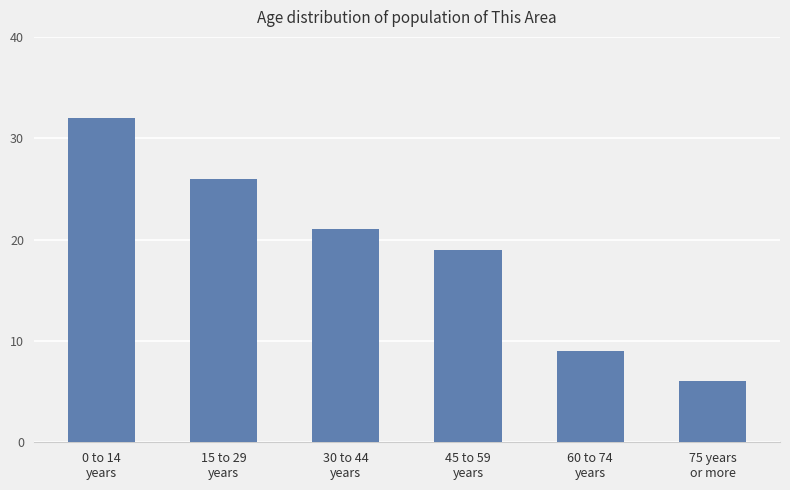

The chart shows a value of 19 at 45 to 59
years. True or false?

True